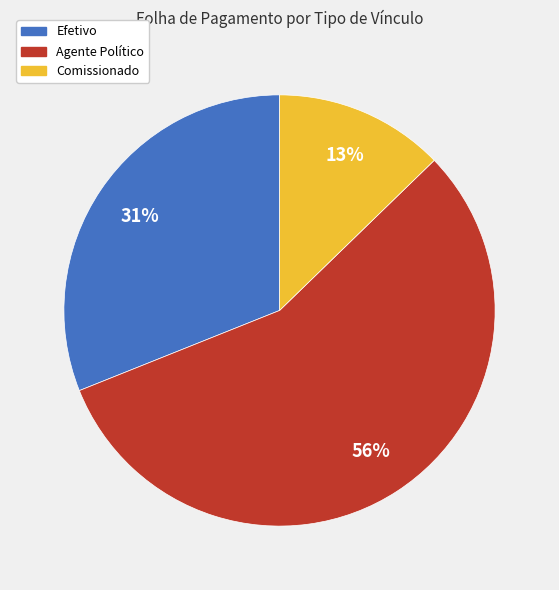

Which category has the smallest portion of the pie?

Comissionado